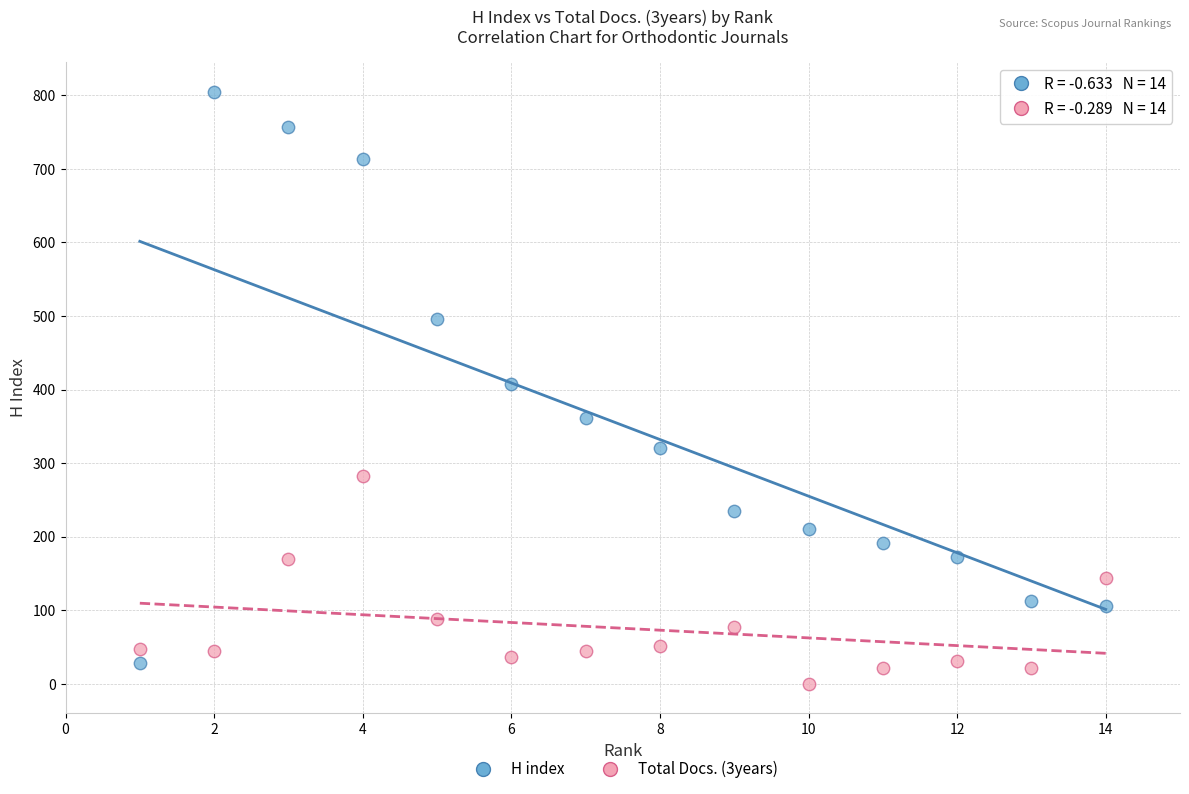

Which series reaches the maximum Y coordinate?

H index